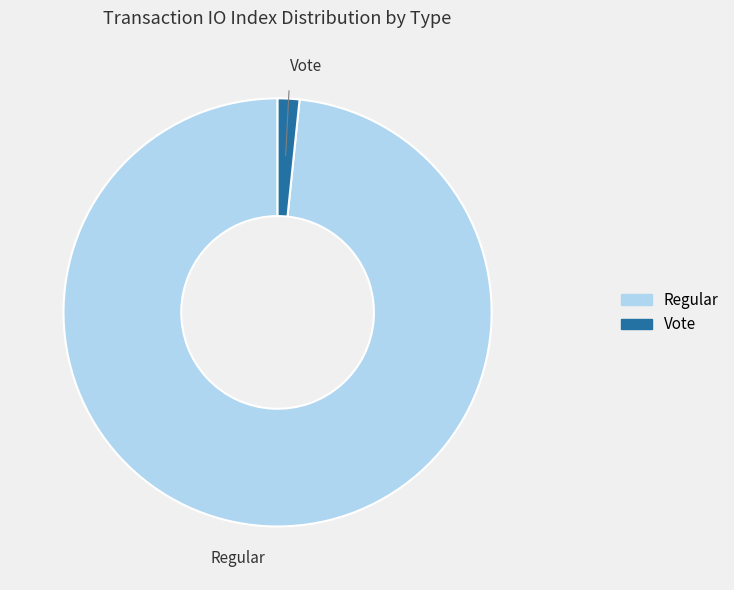

How many segments does this pie chart have?

2